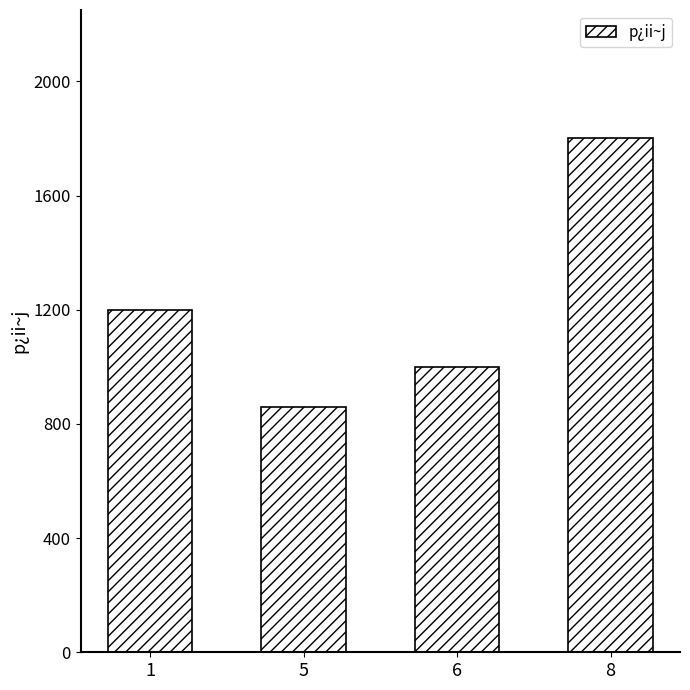

Read the value at 5.

860